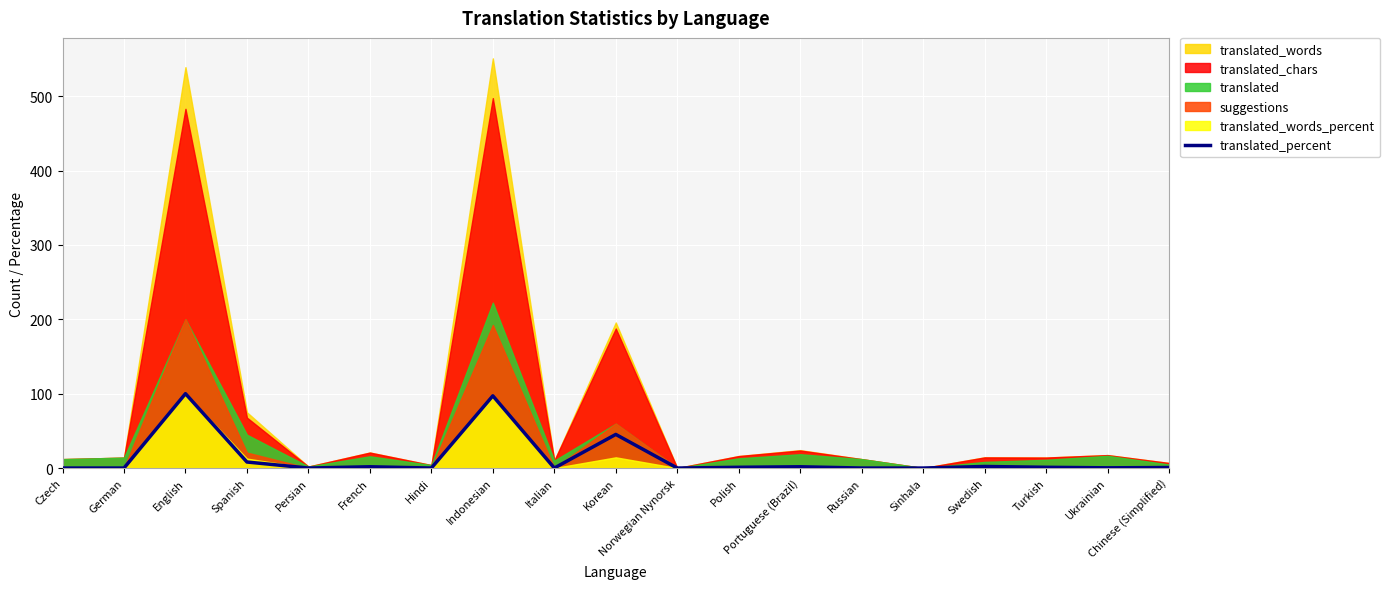

Does the chart display data point markers on the line(s)?

No